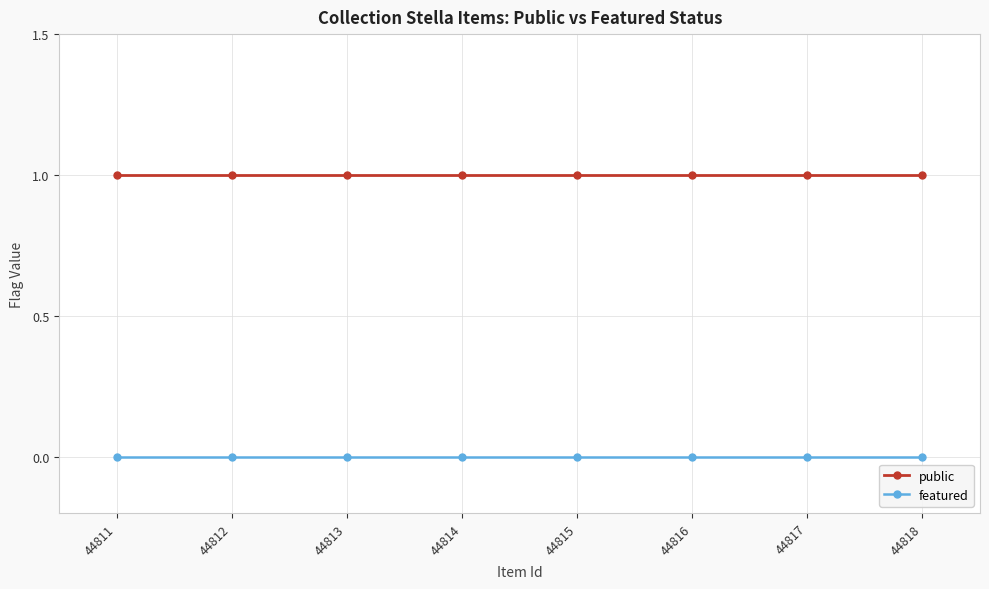

Which series has the largest total across all categories?

public